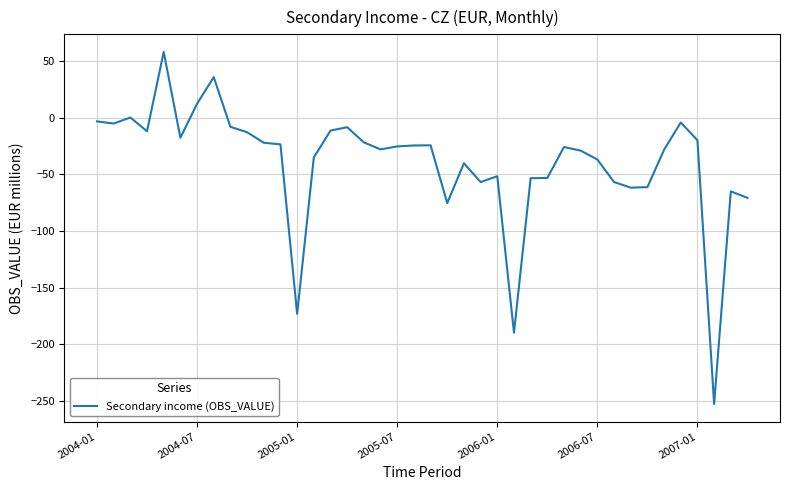

What is the greatest value displayed?

58.3